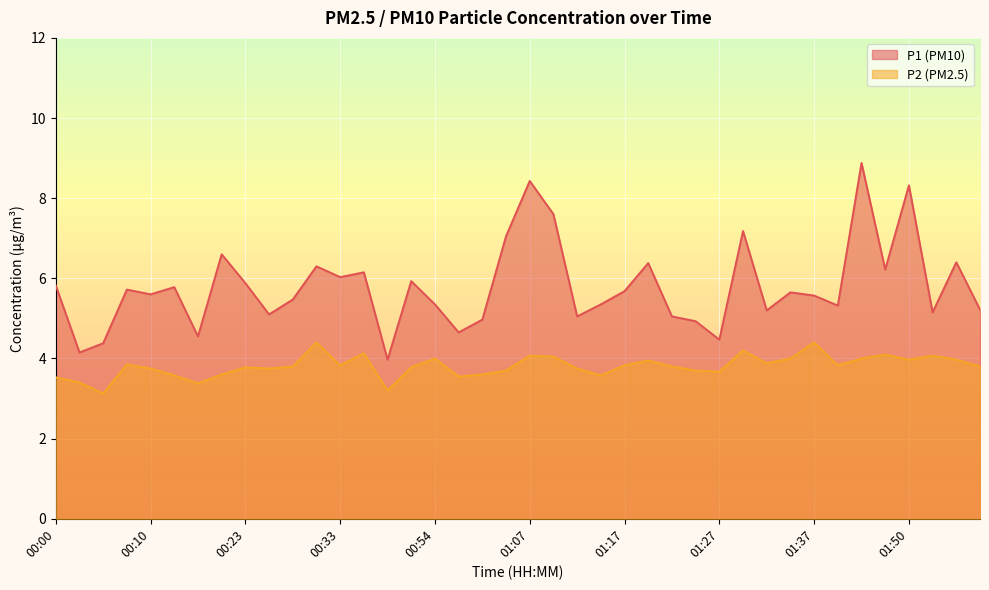

Which category has the lowest value in the P2 series?

00:05